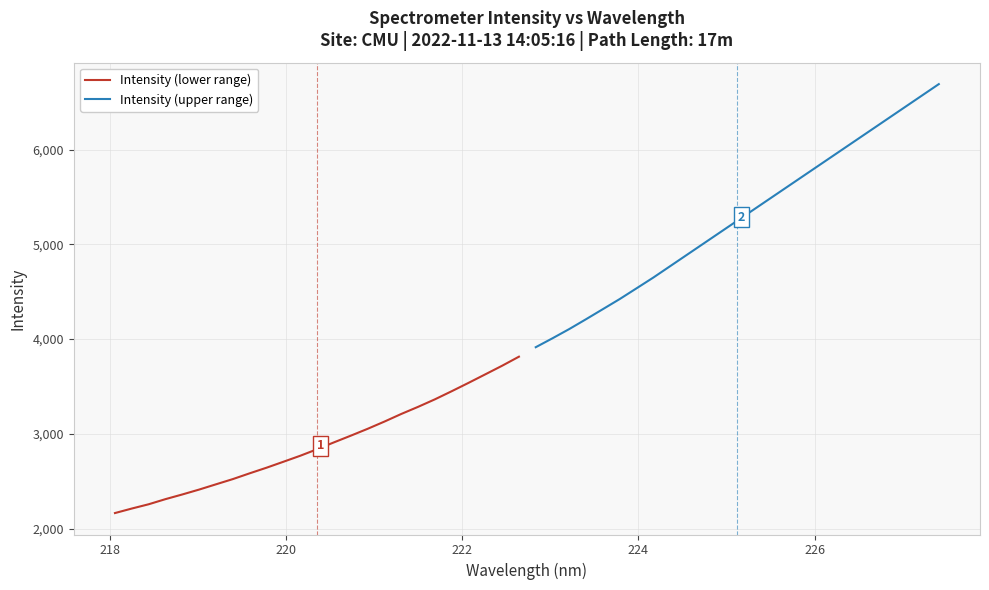

Rank the series by their average value, from lowest to highest.

Intensity (lower range), Intensity (upper range)